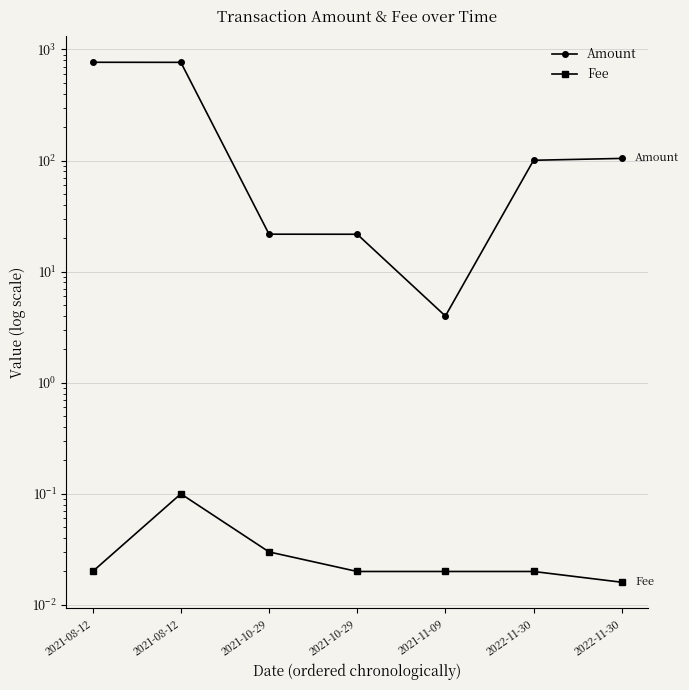

Rank the categories by Fee value from lowest to highest.

2022-11-30, 2021-08-12, 2021-10-29, 2021-11-09, 2022-11-30, 2021-10-29, 2021-08-12